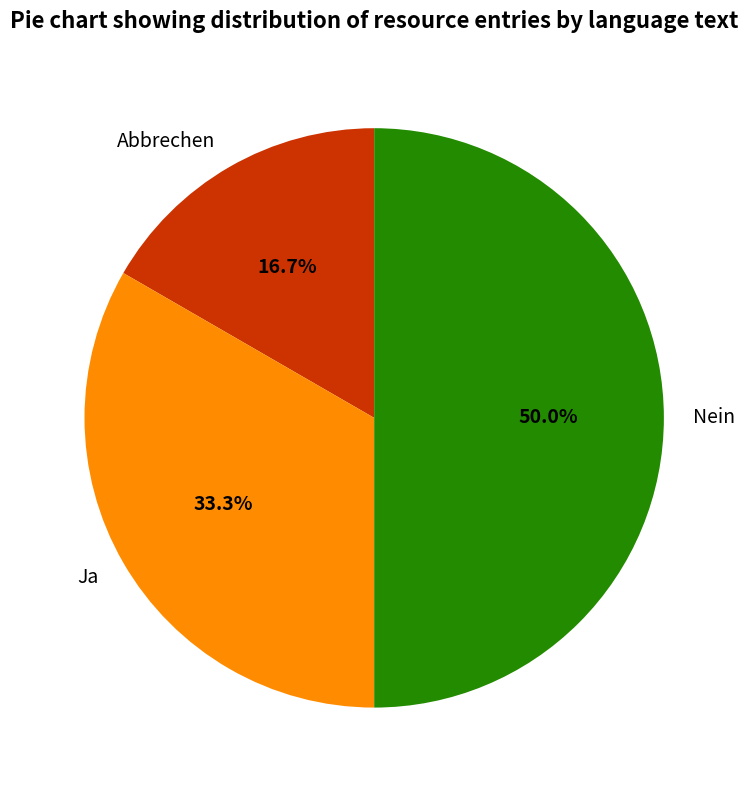

Count the number of slices in the pie.

3